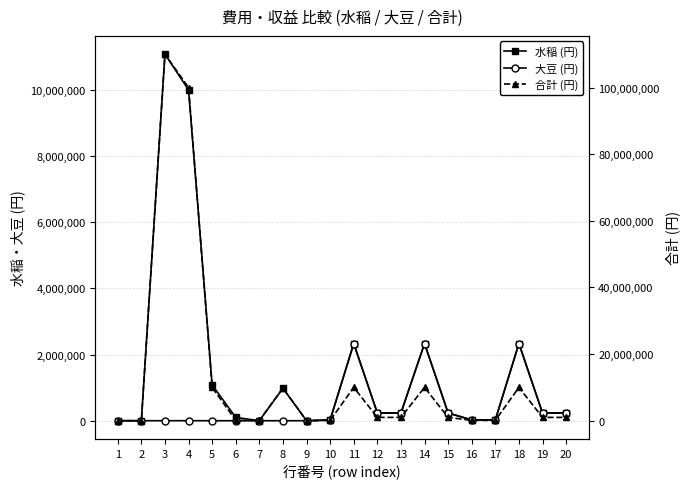

What is the value of the 合計 (円) point at the 20th from the left?

1000000.0